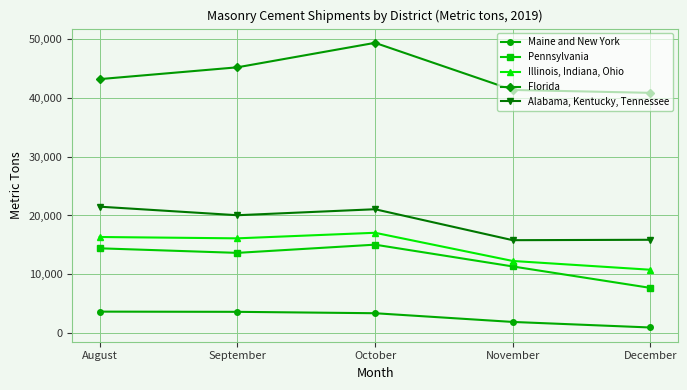

At which category does the chart reach its peak across all series?

October